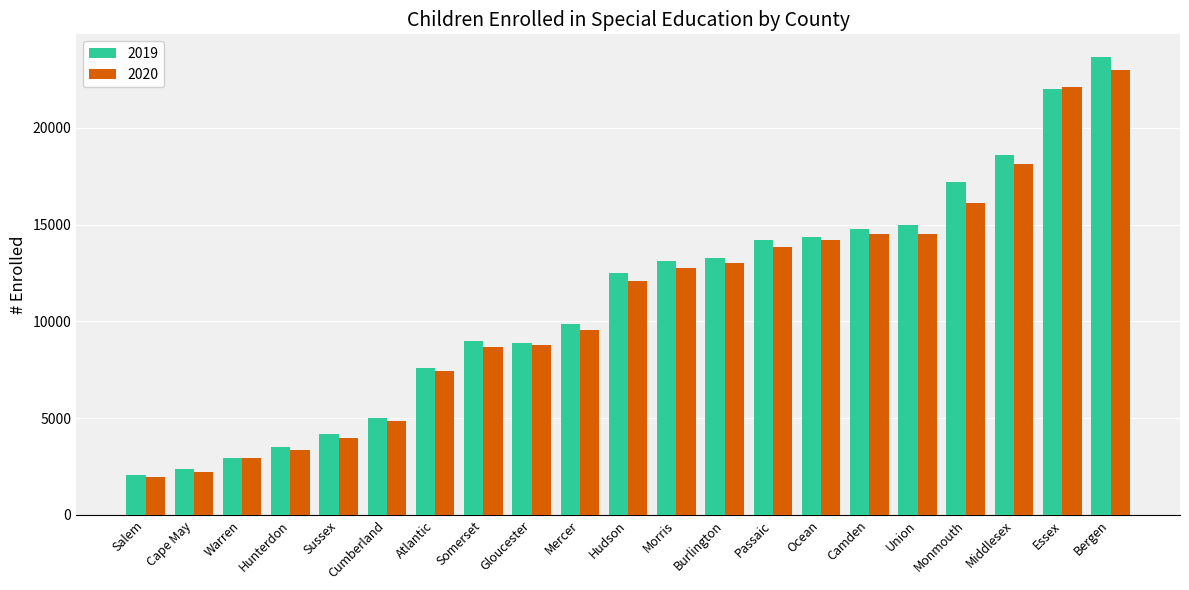

Count the number of data series in this chart.

2